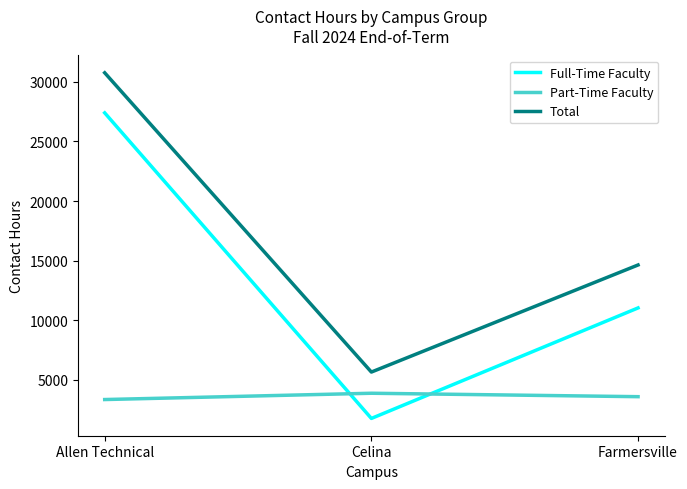

At how many categories does at least one series exceed 12081?

2